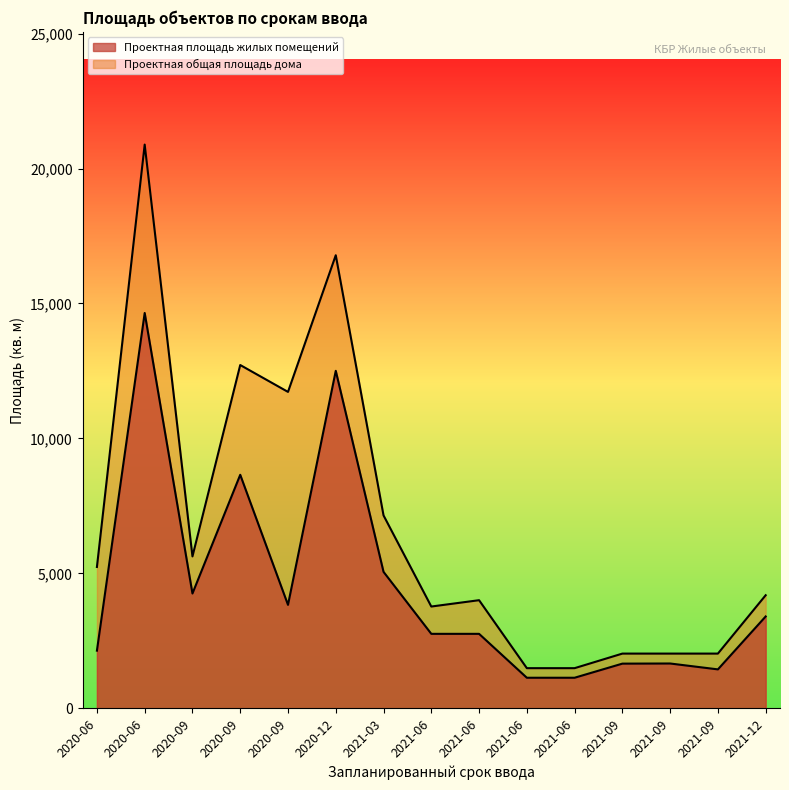

What is the difference between the second highest and minimum values in the Проектная общая площадь дома series?

15302